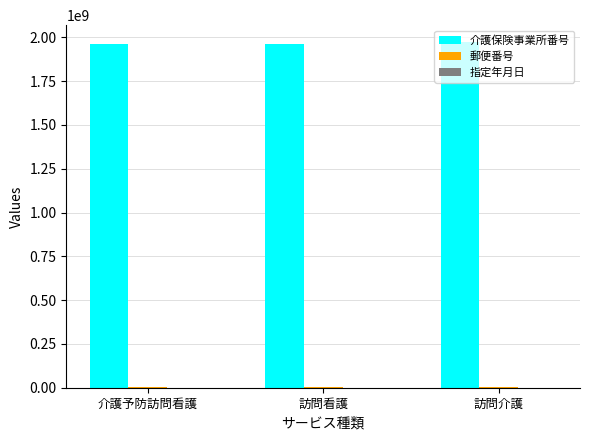

The 介護保険事業所番号 series shows 1202325729 at 訪問看護. True or false?

False